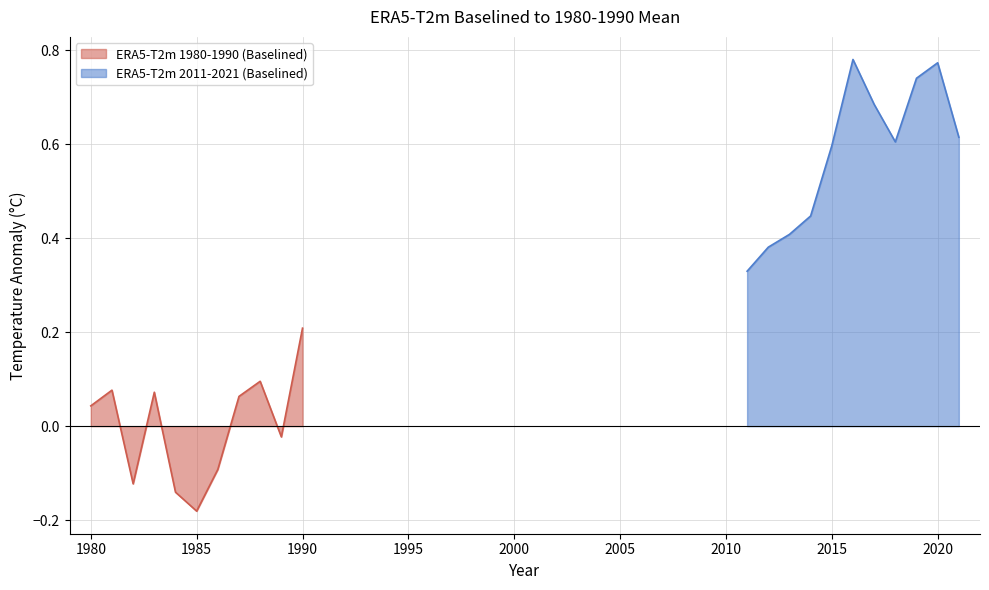

True or false: ERA5-T2m 2011-2021 (Baselined) has more than 1 interior local peaks.

True